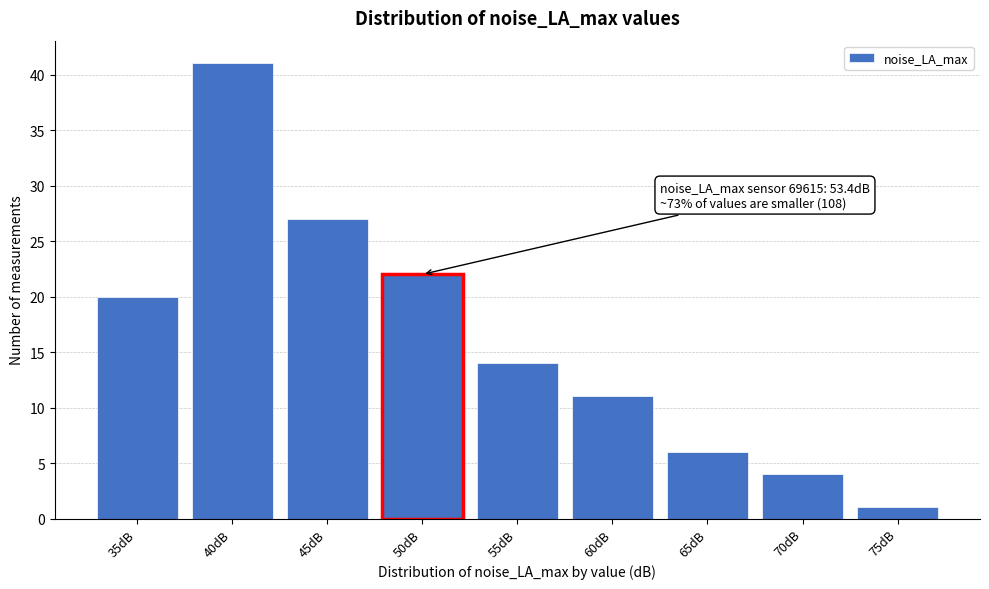

Reading left to right, extract all data points from this chart.

20	41	27	22	14	11	6	4	1